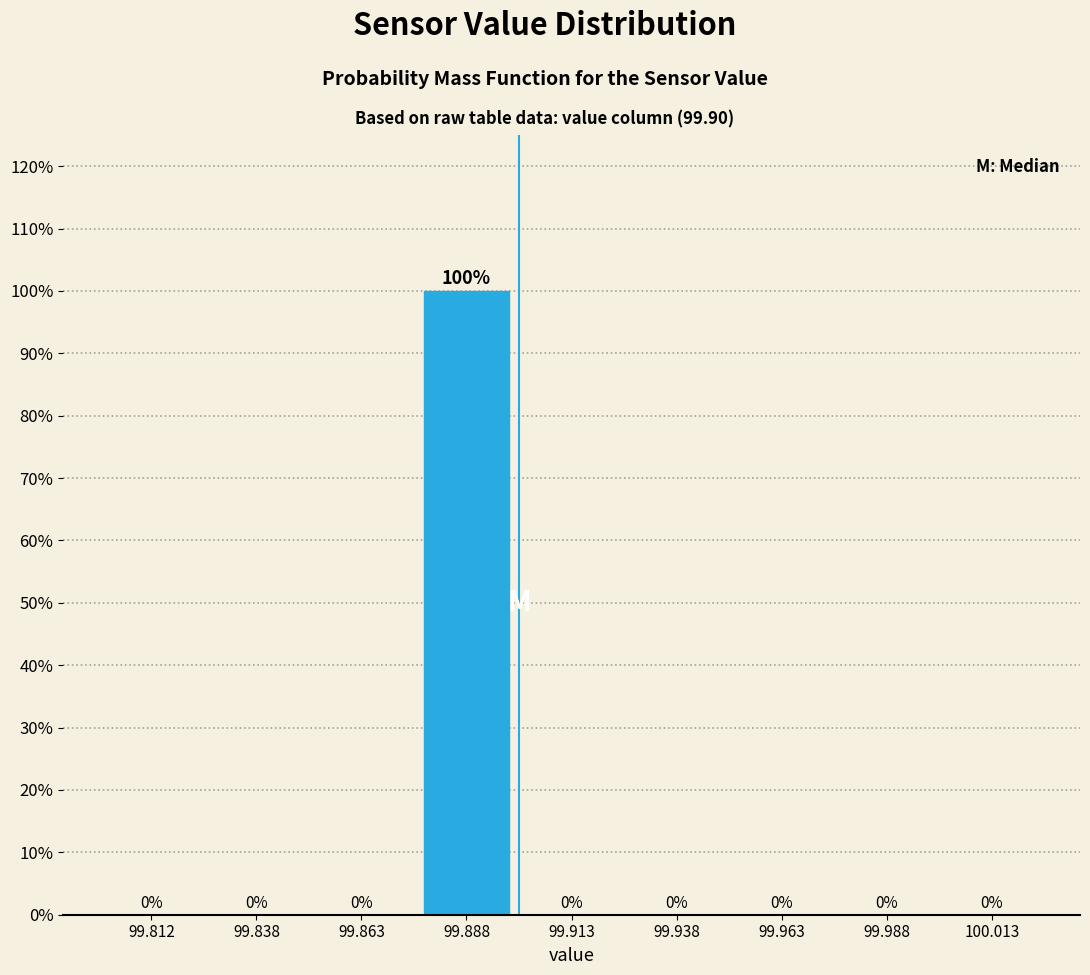

Which range on the x-axis has the tallest bar?

99.875 to 99.900